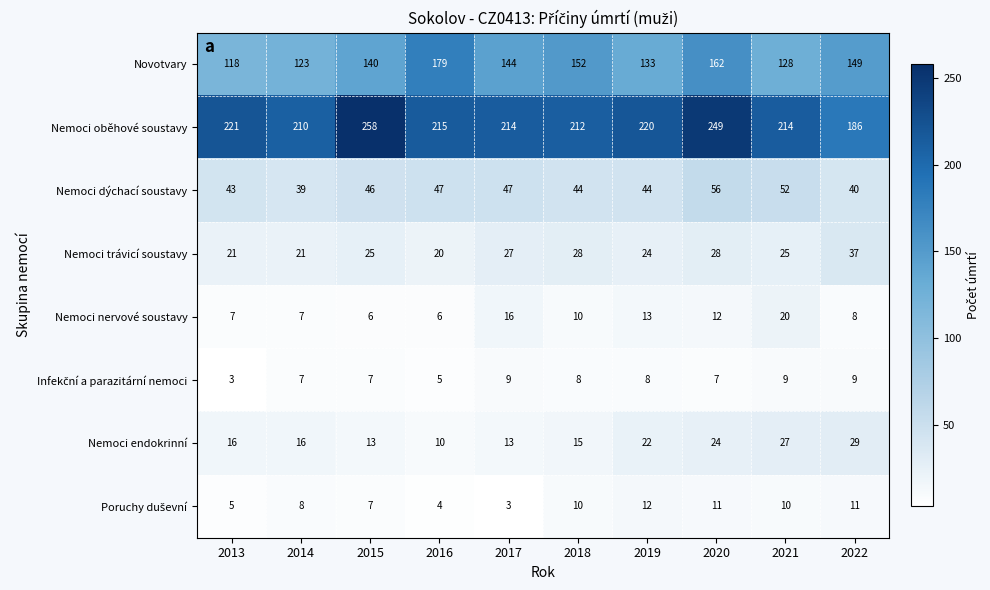

What is the maximum value shown in the chart?

258